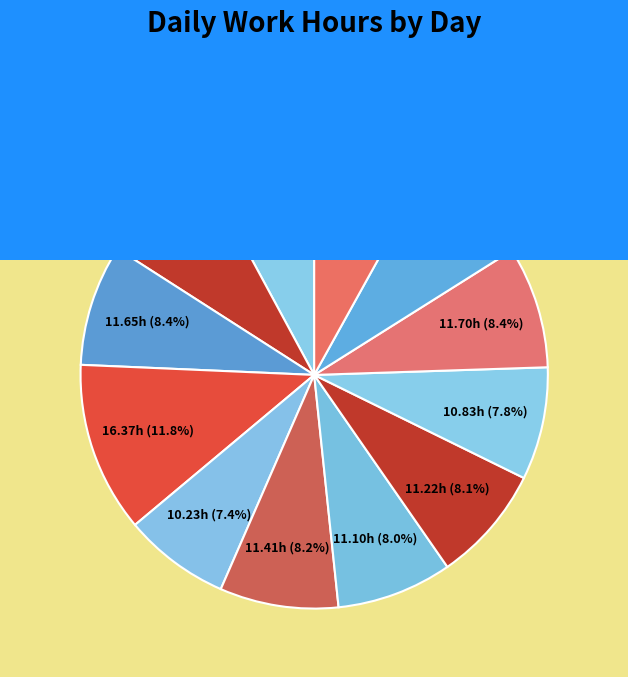

How many segments does this pie chart have?

12